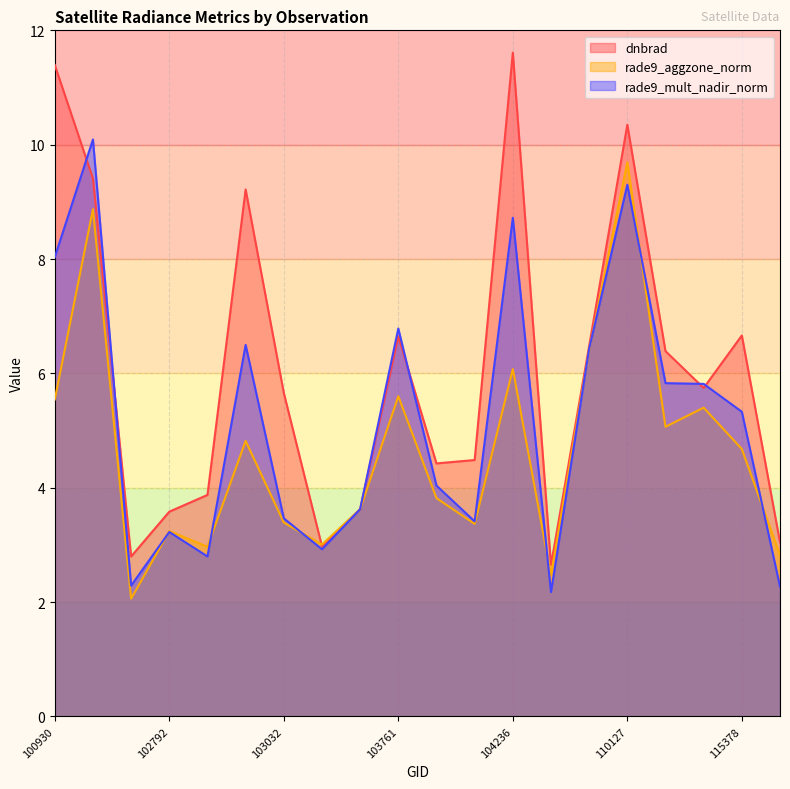

At 104112, list the series in order from largest to smallest.

dnbrad, rade9_mult_nadir_norm, rade9_aggzone_norm